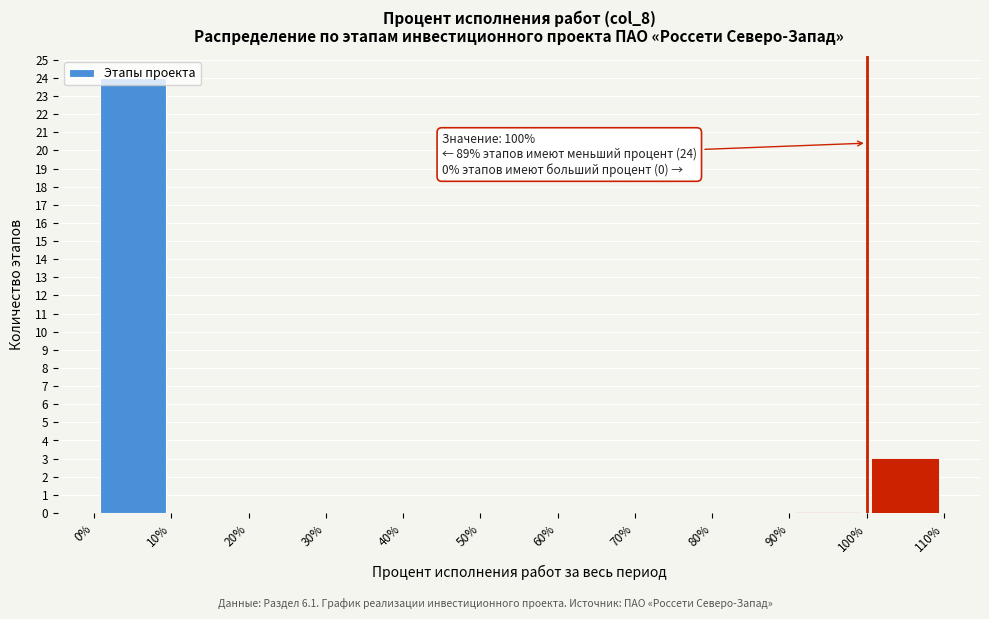

Which range on the x-axis has the tallest bar?

0% to 10%